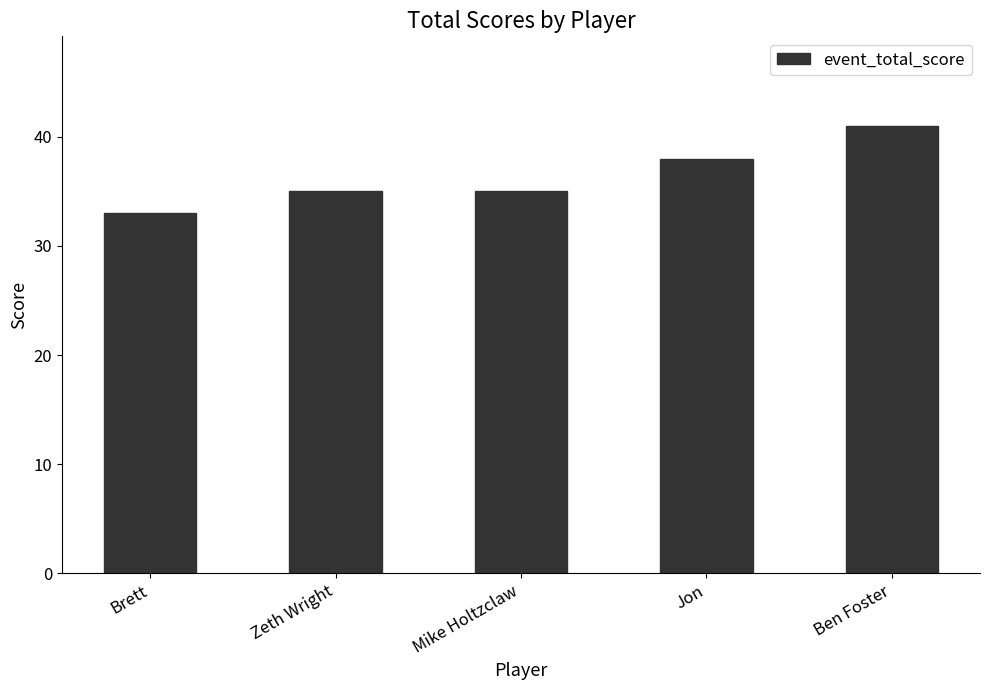

What is the ratio of the value at Brett to the value at Zeth Wright?

0.9